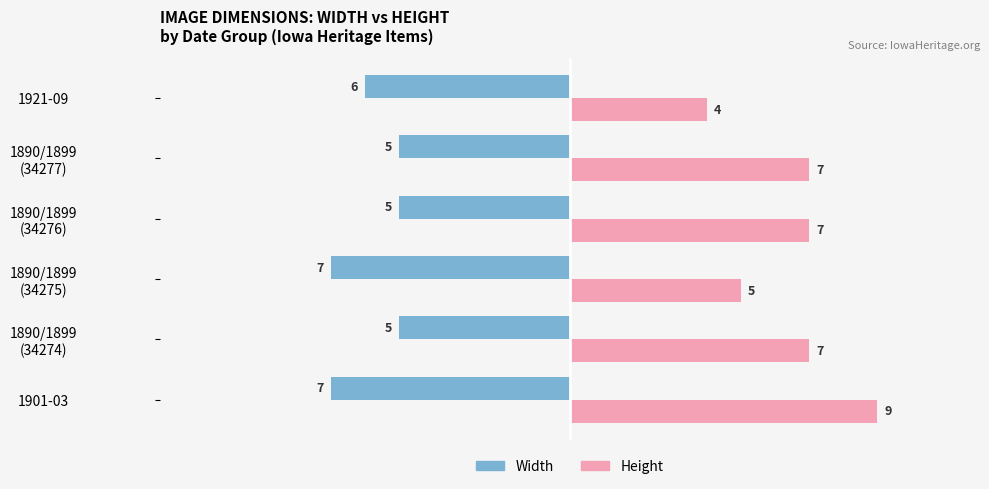

What is the minimum value shown in the chart?

-7